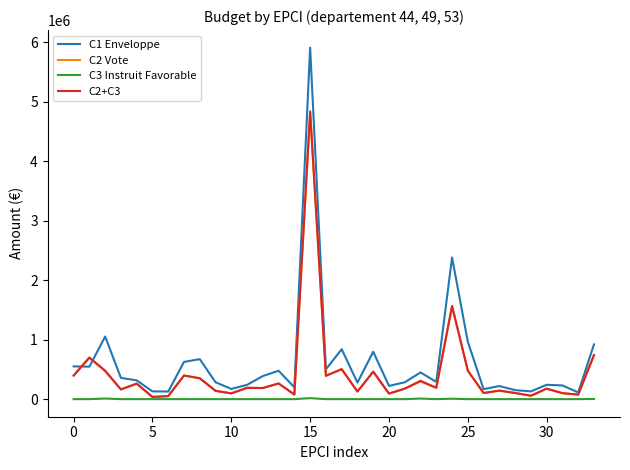

Which series has the largest range (max minus min)?

C1 Enveloppe